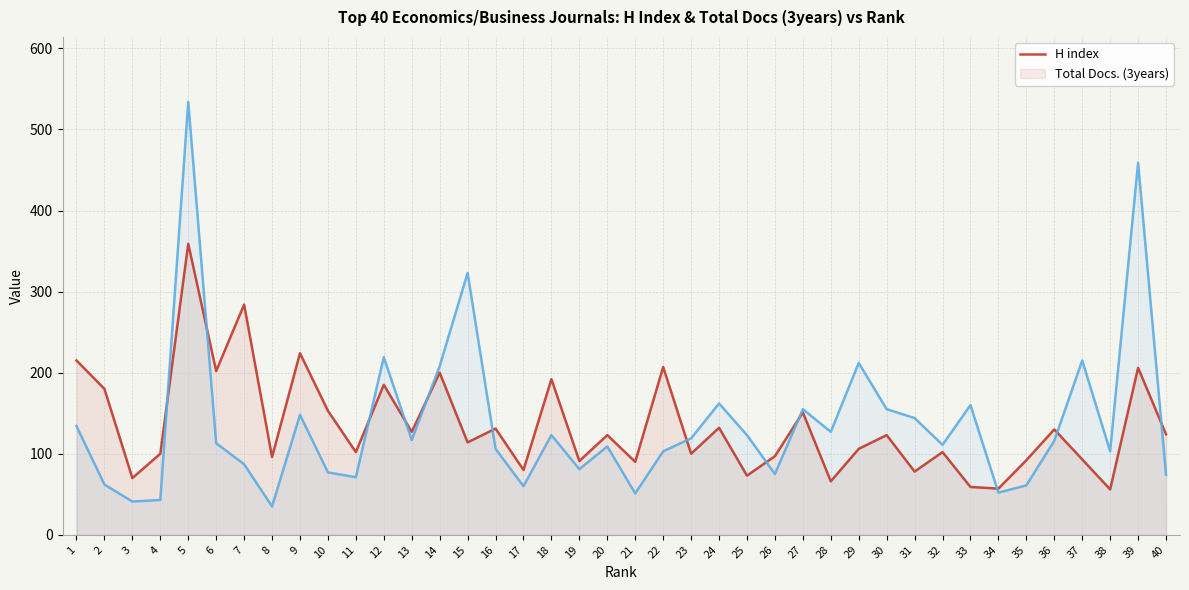

Is it true that H index equals 124 at 40?

True